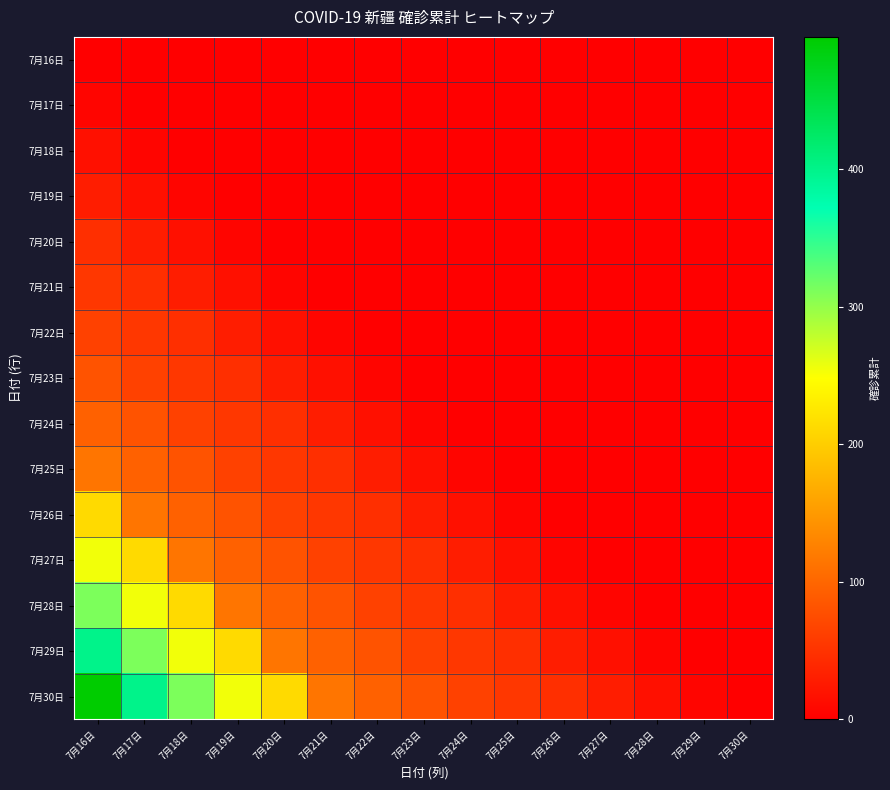

At 7月29日, list the series in order from largest to smallest.

7月30日, 7月29日, 7月16日, 7月17日, 7月18日, 7月19日, 7月20日, 7月21日, 7月22日, 7月23日, 7月24日, 7月25日, 7月26日, 7月27日, 7月28日